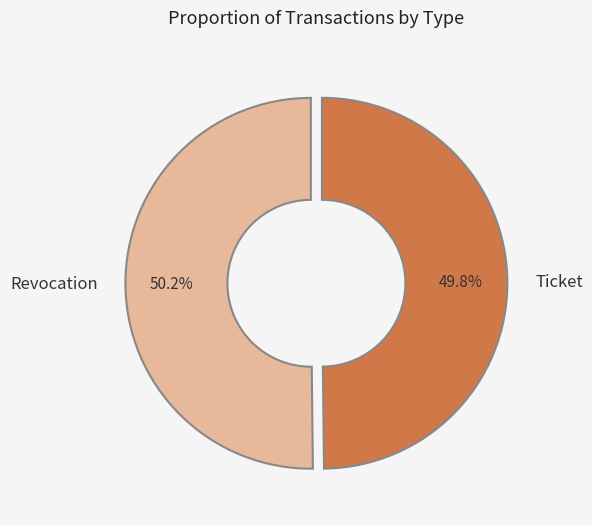

The Ticket slice represents 50% of the pie. True or false?

True